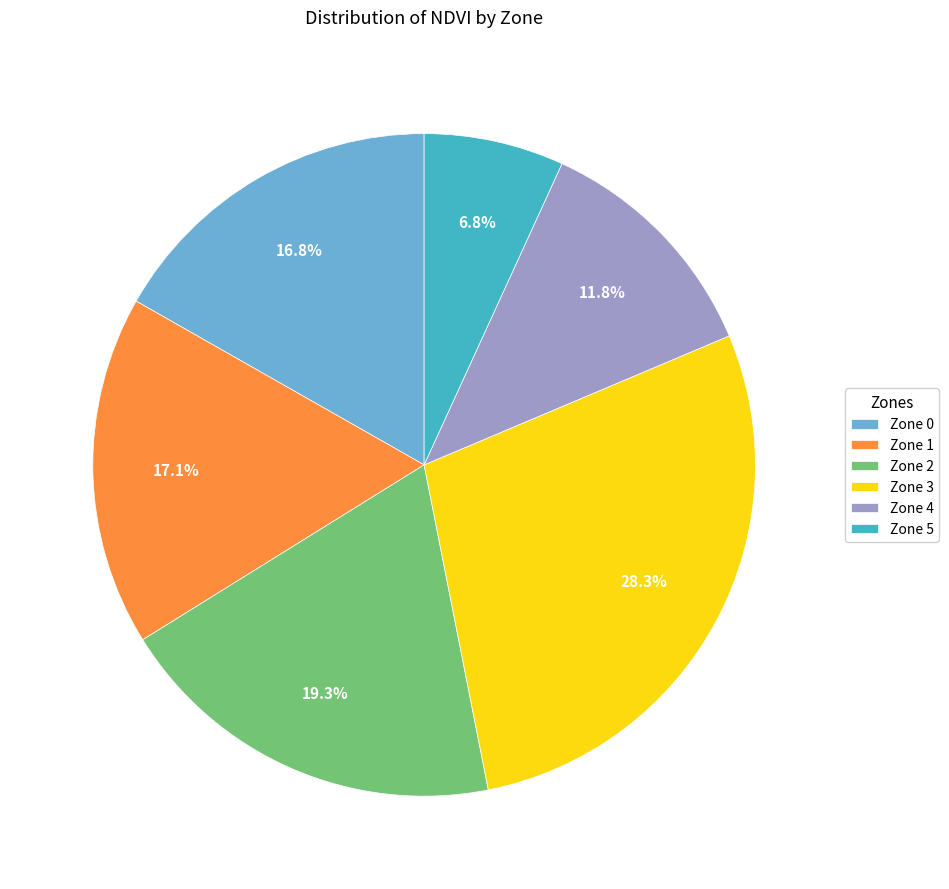

To the nearest percent, what is the average slice percentage?

17%